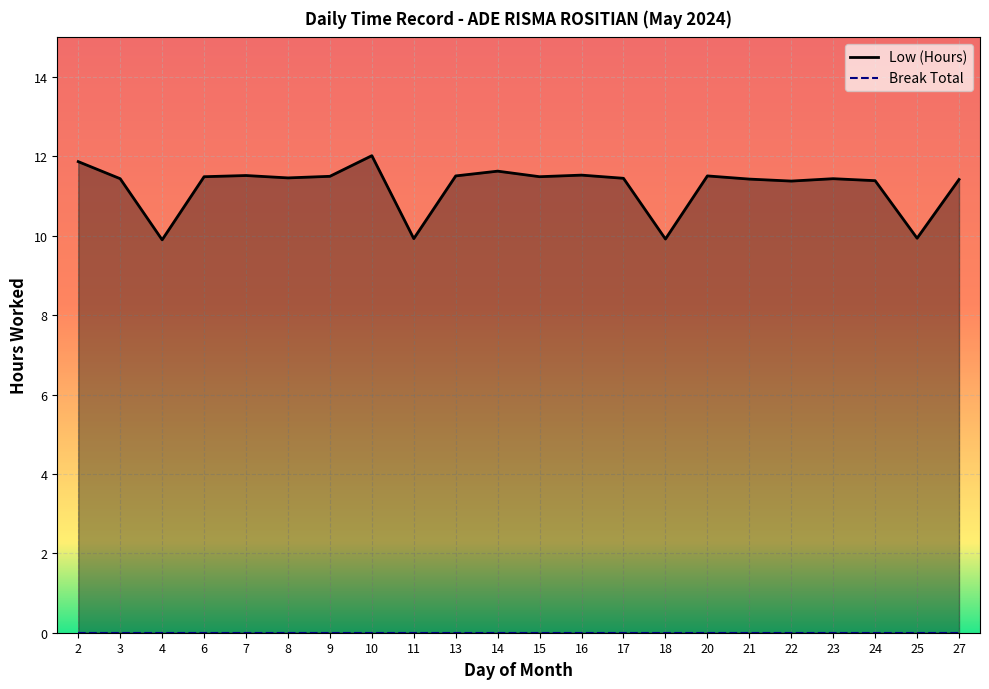

Where is the first local minimum?

4